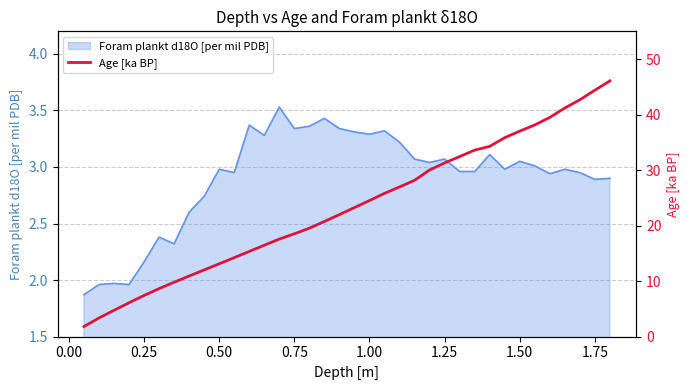

Where does the Foram plankt d18O [per mil PDB] series first go above 2?

0.25